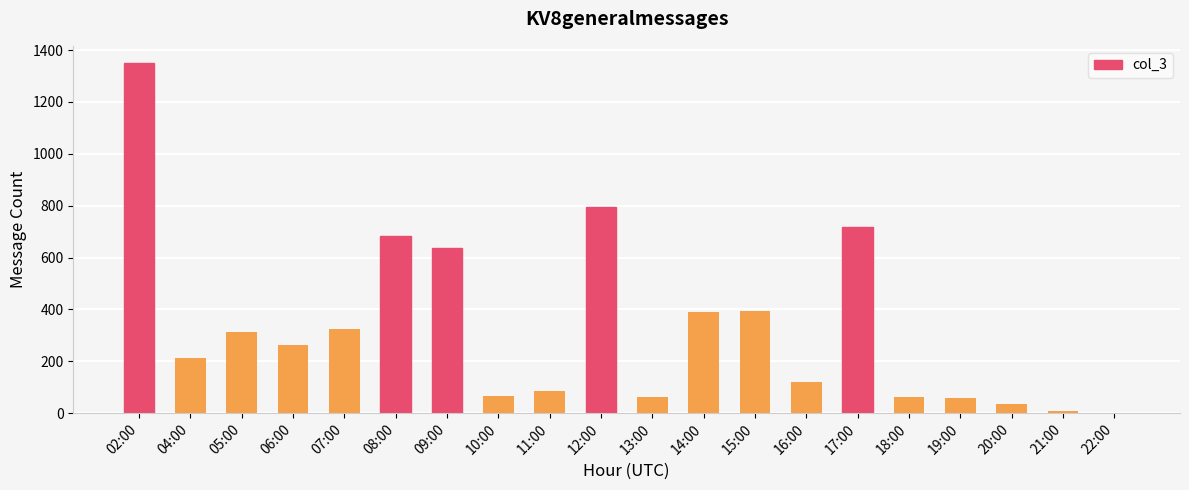

True or false: the data shows 59 at 19:00.

True